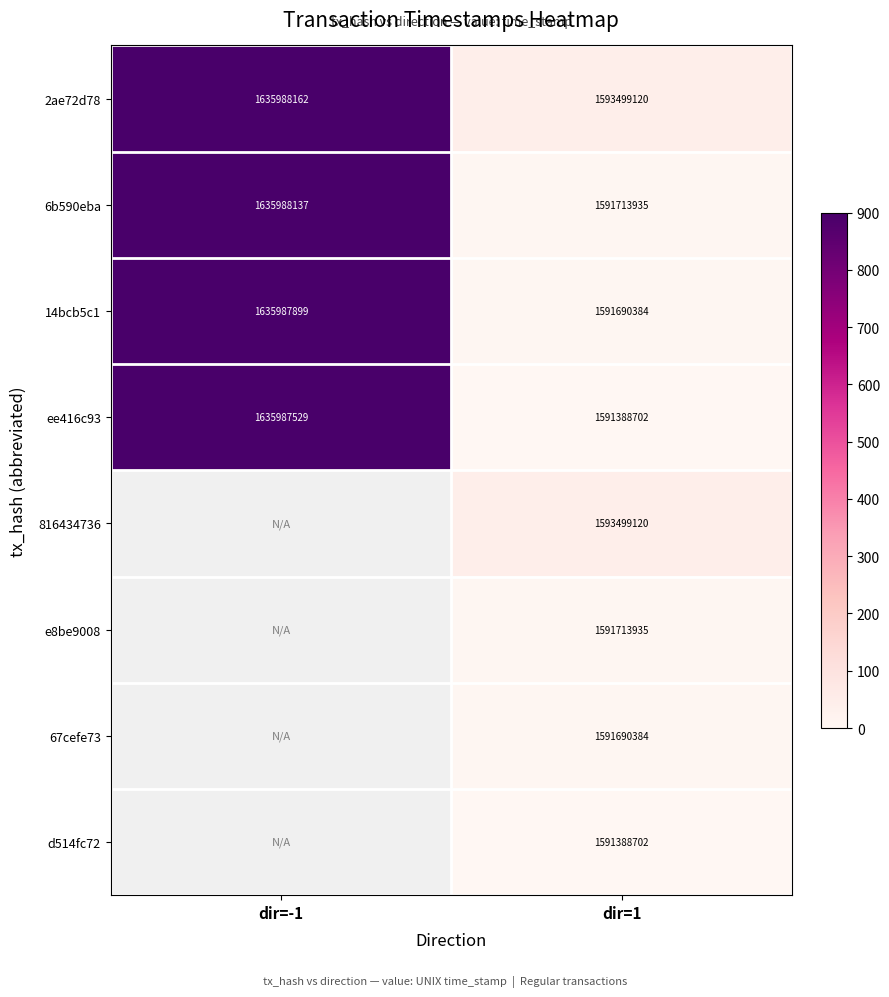

Between dir=-1 and dir=1, which is larger?

dir=-1